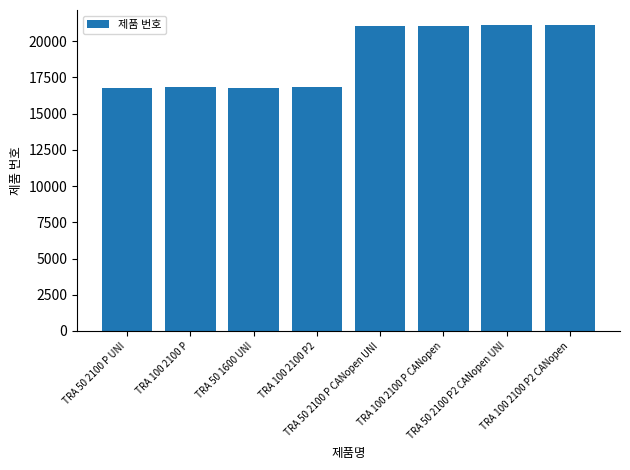

What is the greatest value displayed?

21100